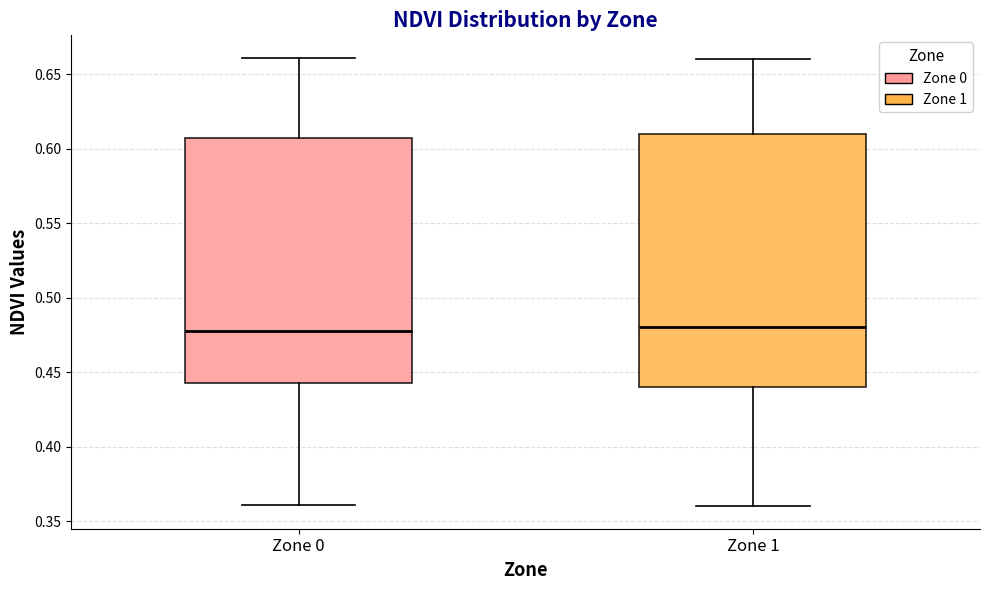

Reading left to right, read every box against the y-axis: the position of its median line, the range the box covers, and the ends of its whiskers. The values are not printed on the chart, so give them approximately, as read against the axis.

Zone 0: median 0.480, box 0.445 to 0.605, whiskers 0.360 to 0.660
Zone 1: median 0.480, box 0.440 to 0.610, whiskers 0.360 to 0.660